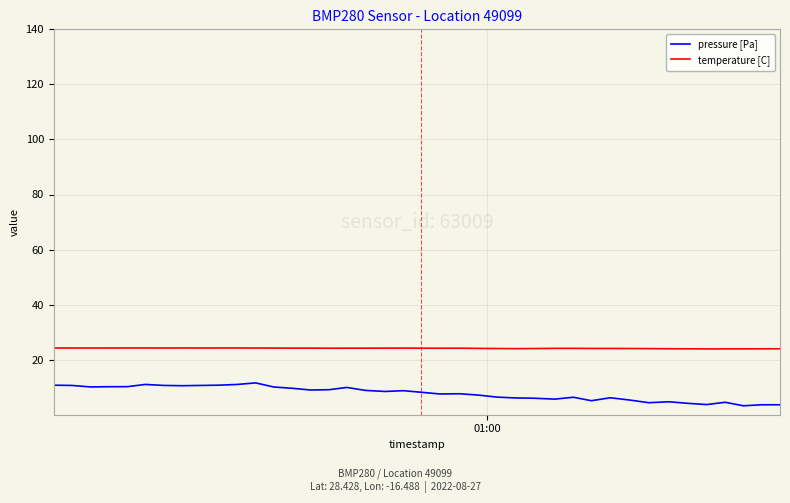

List the series in order of their peak value, highest first.

temperature [C], pressure [Pa]